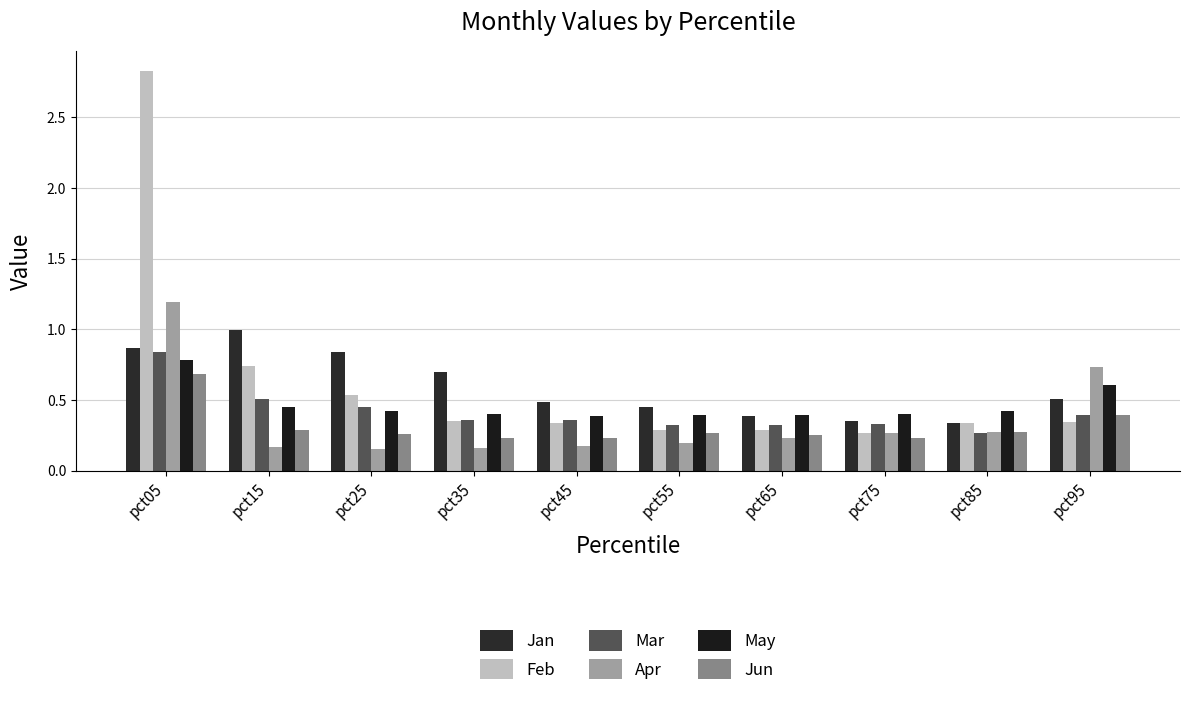

At which category is the sum across all series the highest?

pct05